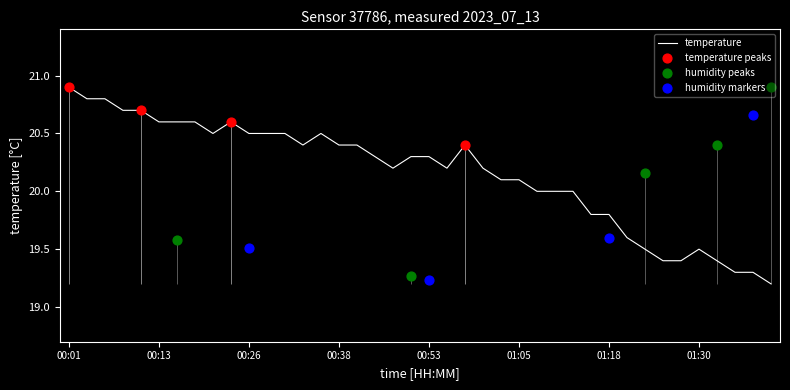

What is the change in value from 01:03 to 01:20?

-0.5